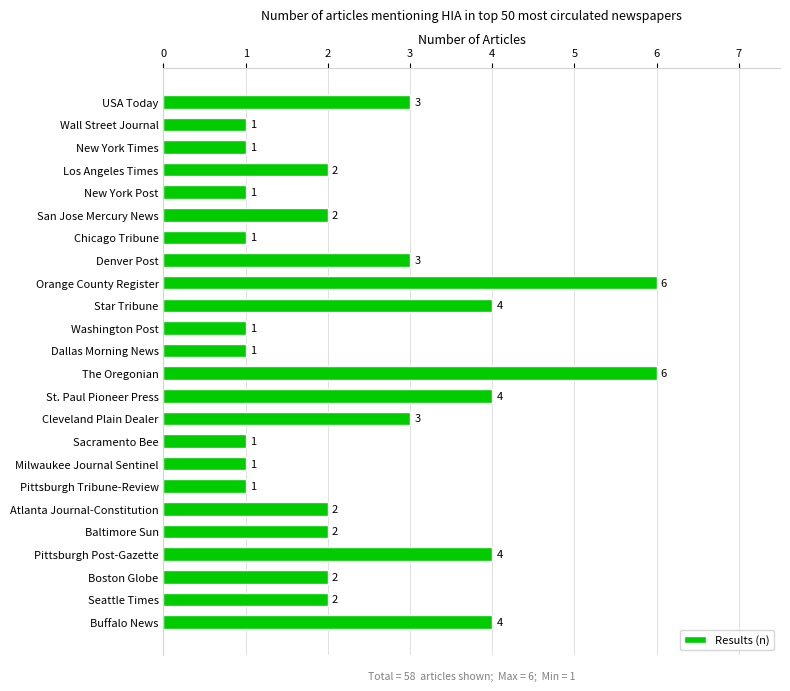

How many bars are there in total?

24